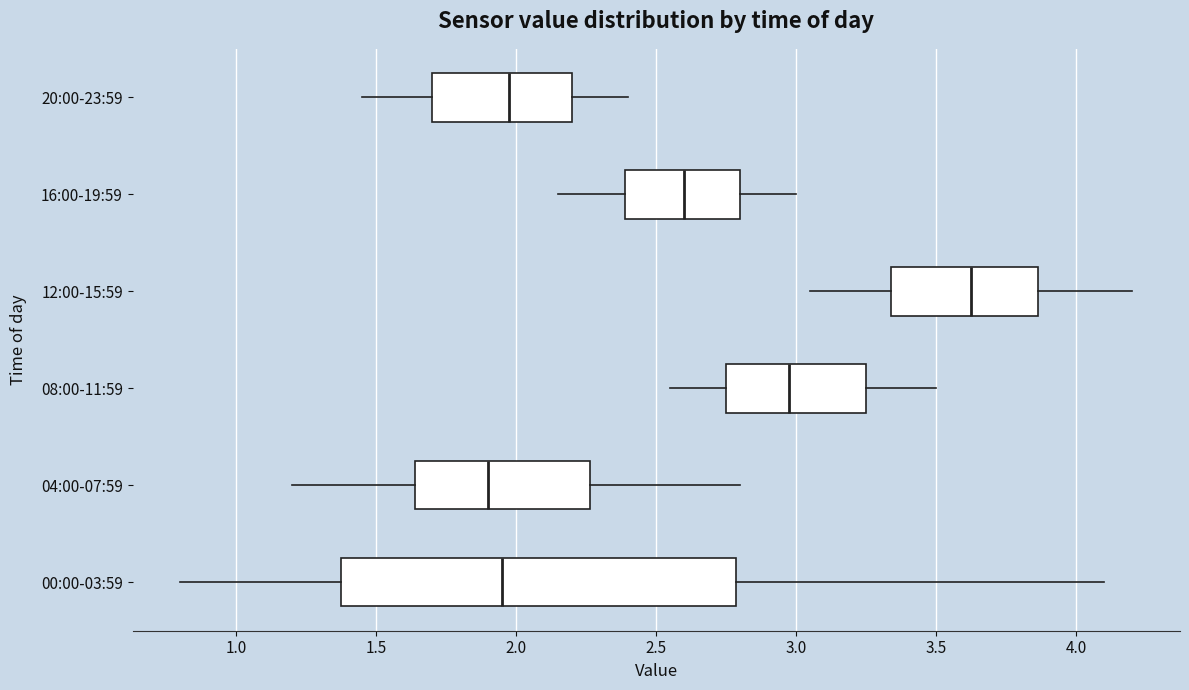

Where does the median line of the box for 04:00-07:59 sit on the x-axis? The values are not printed on the chart, so give them approximately, as read against the axis.

1.90